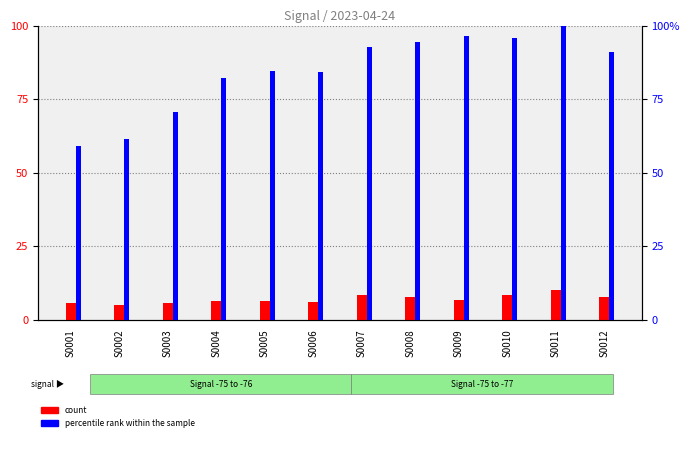

At which label does count reach its minimum?

S0002